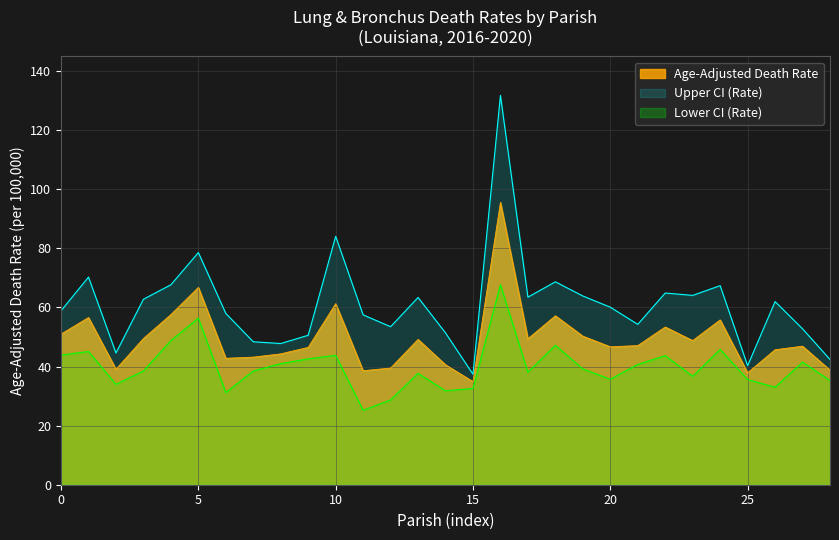

At how many categories does at least one series exceed 95?

1